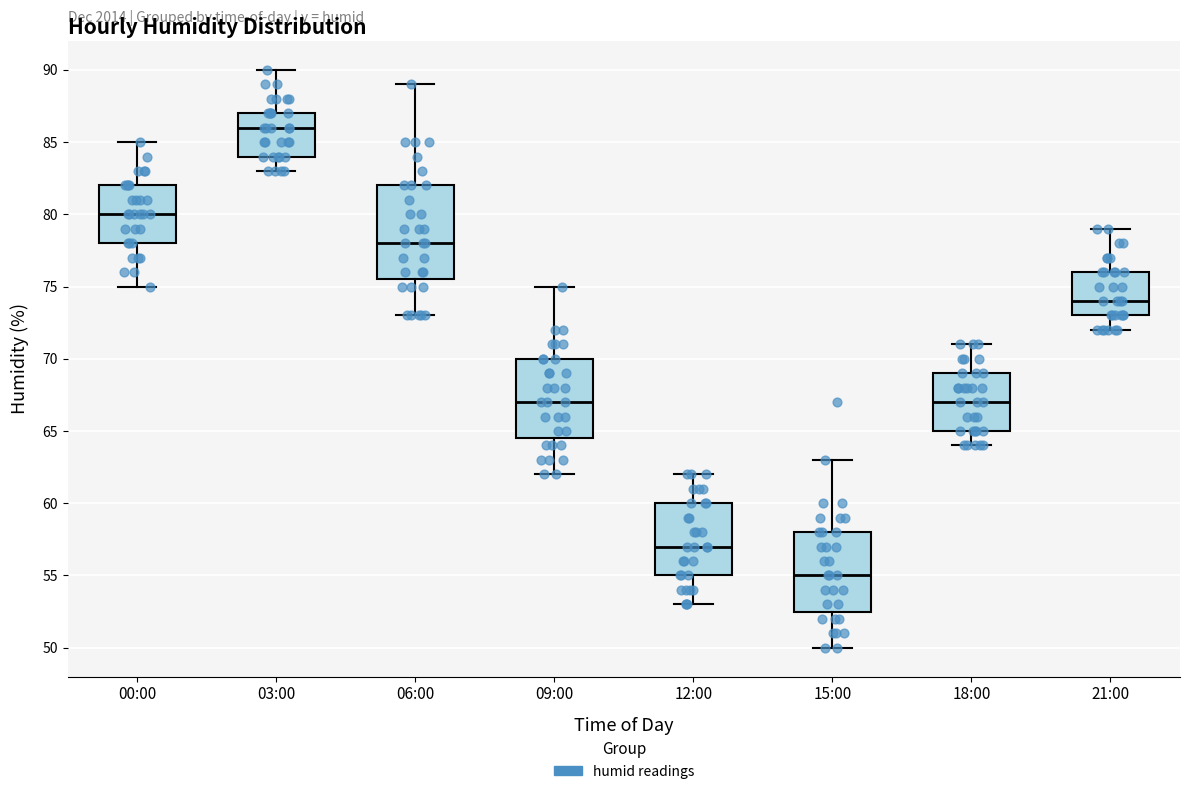

Which box is the tallest, from its lower edge to its upper edge?

06:00